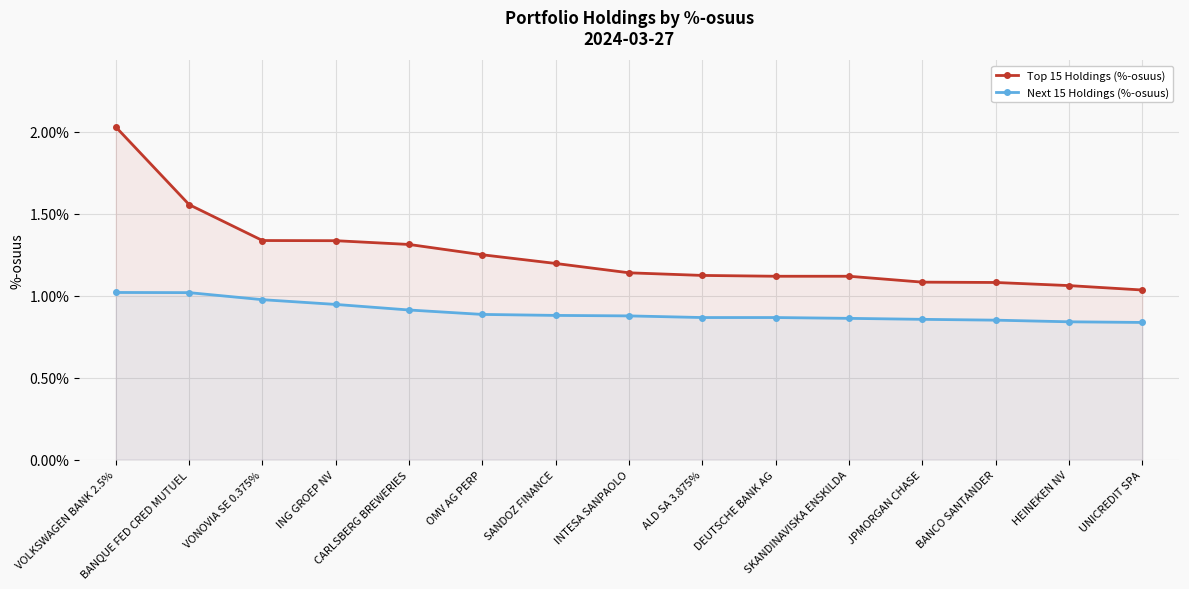

Which has a higher value, INTESA SANPAOLO or VONOVIA SE 0.375%?

VONOVIA SE 0.375%